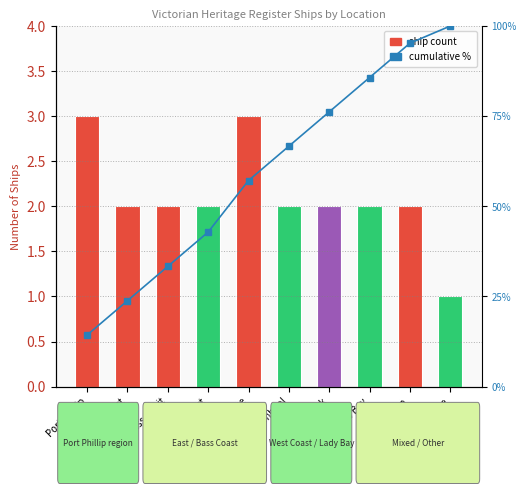

Which has a higher value, Lorne or Bass Strait?

Bass Strait